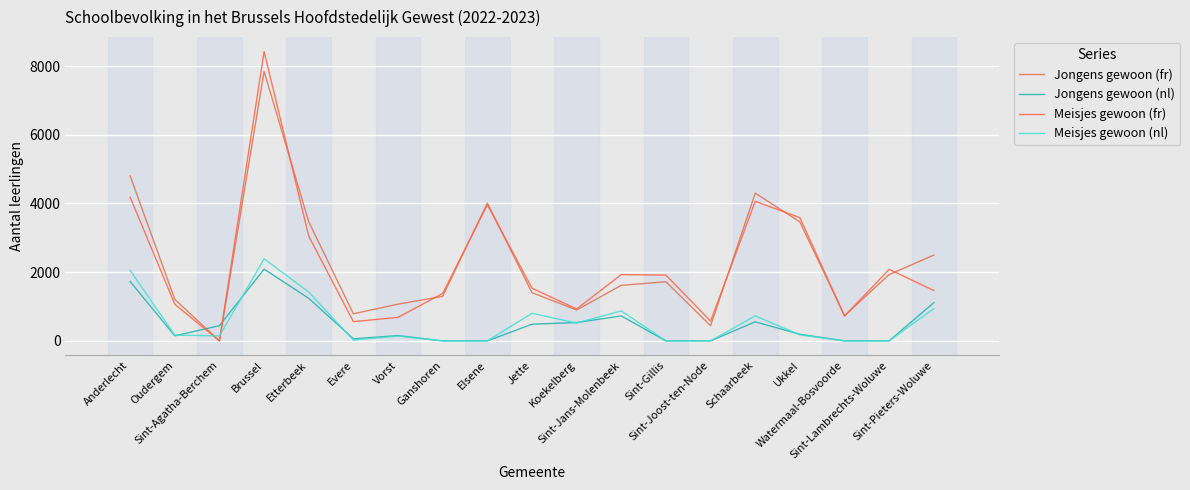

How many lines are shown in the chart?

4